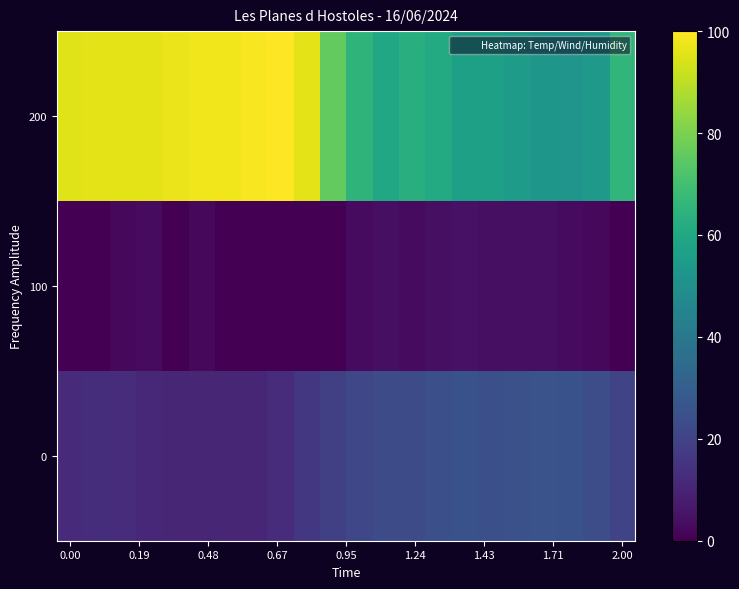

Which series has the widest spread of values?

200